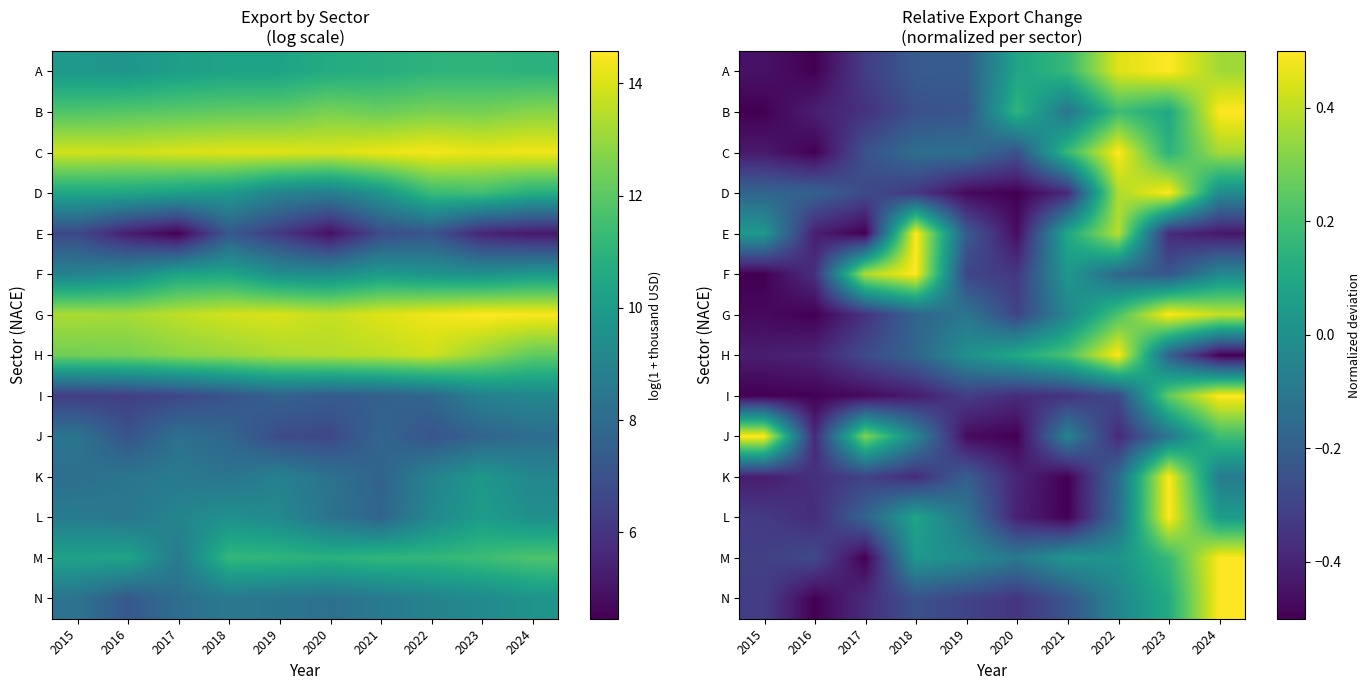

At how many categories does at least one series exceed 0?

9